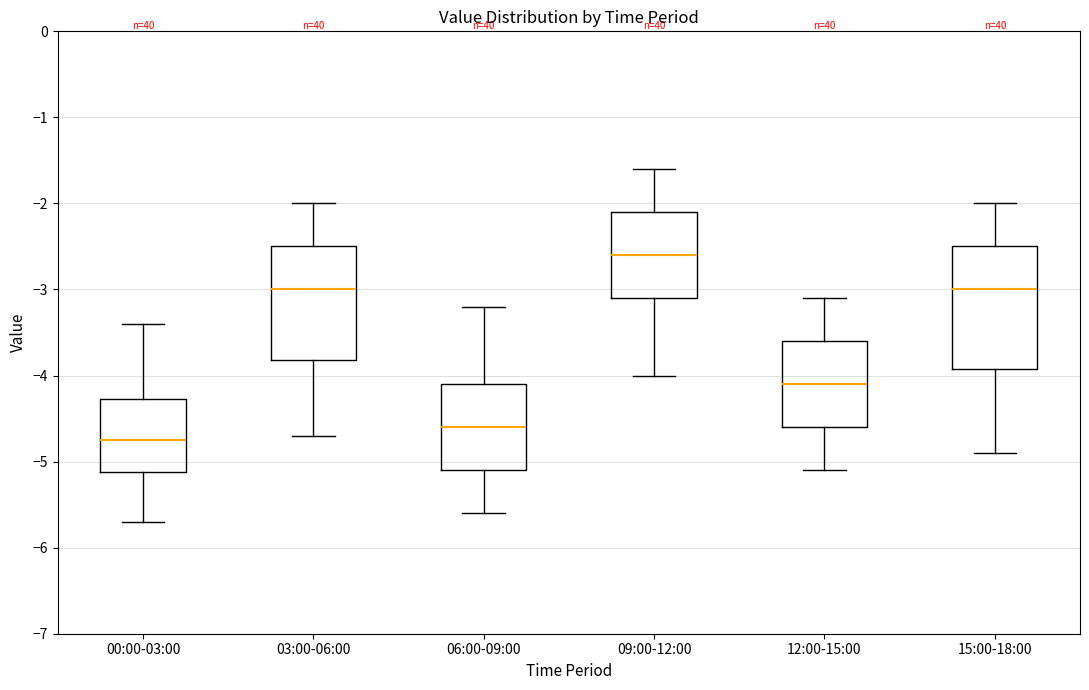

Where does the lower whisker of the box for 12:00-15:00 end on the y-axis? The values are not printed on the chart, so give them approximately, as read against the axis.

-5.1